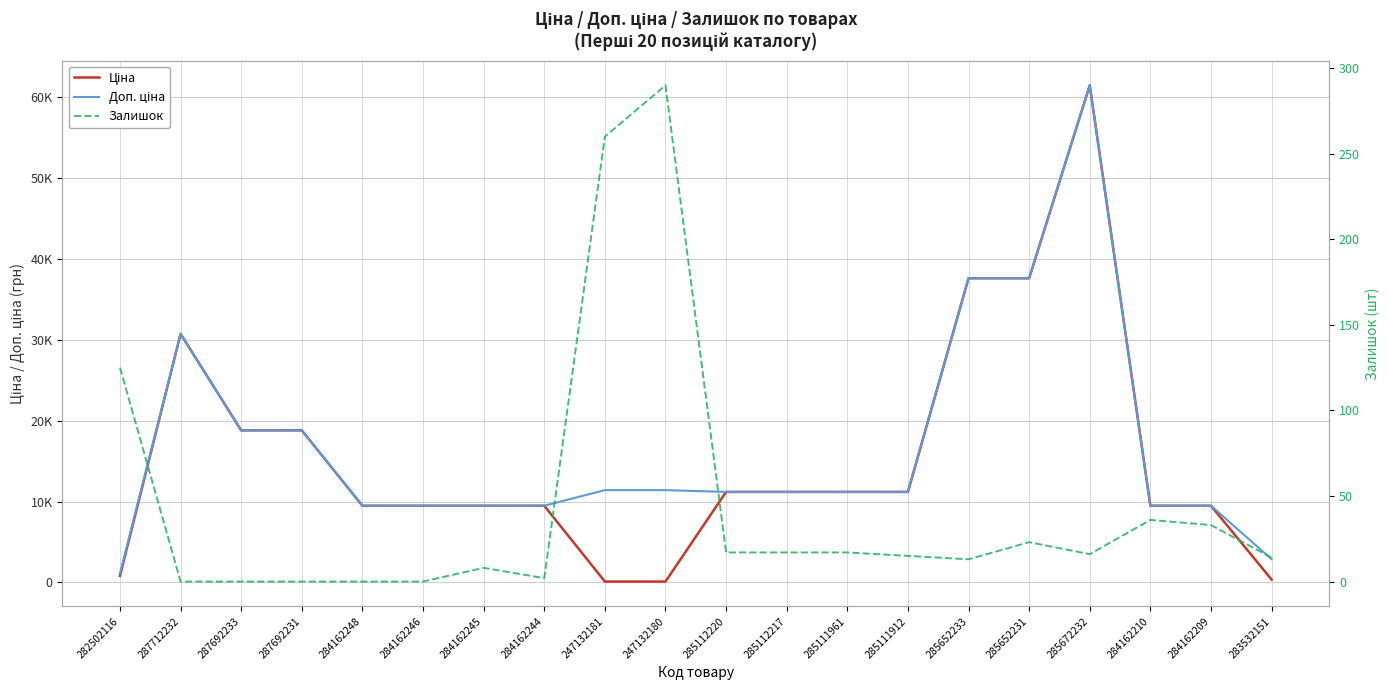

The Ціна series shows 11188.2 at 285112217. True or false?

True